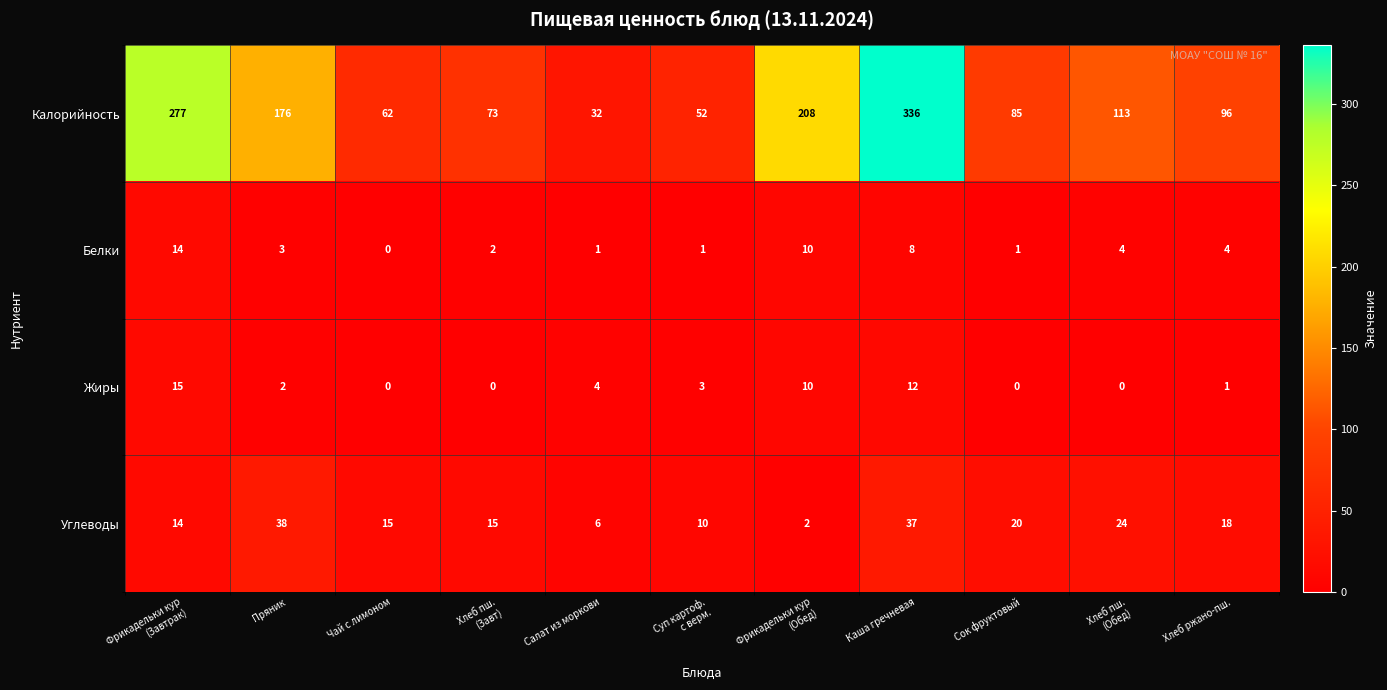

What is the sum of all Углеводы values?

199